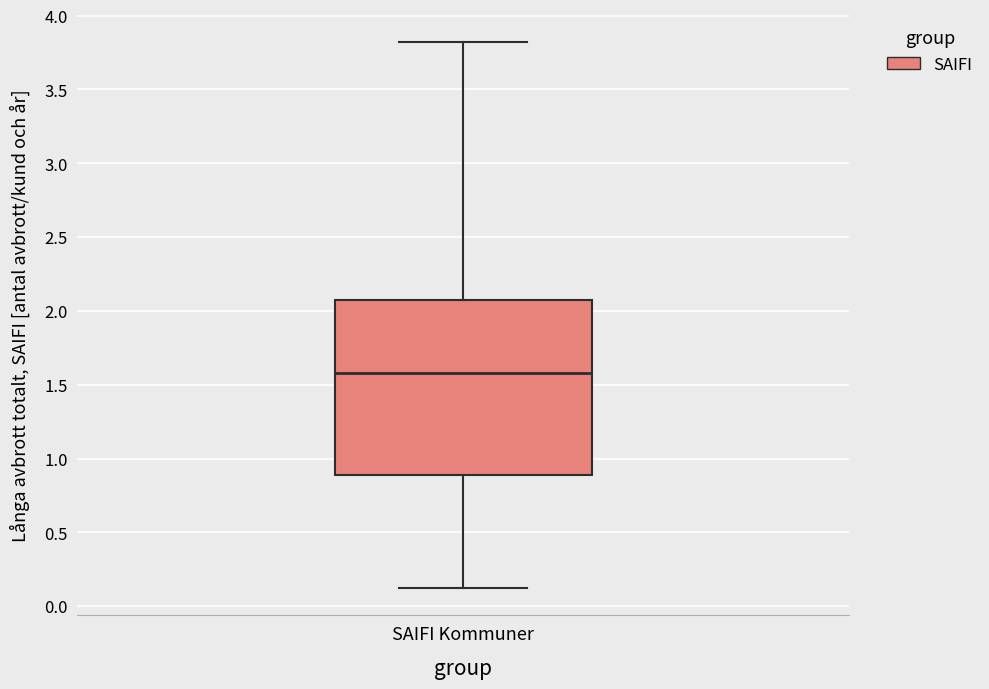

Read this box plot against the y-axis: the position of the median line, the range covered by the box, and the ends of both whiskers. The values are not printed on the chart, so give them approximately, as read against the axis.

median 1.60, box 0.90 to 2.05, whiskers 0.10 to 3.80